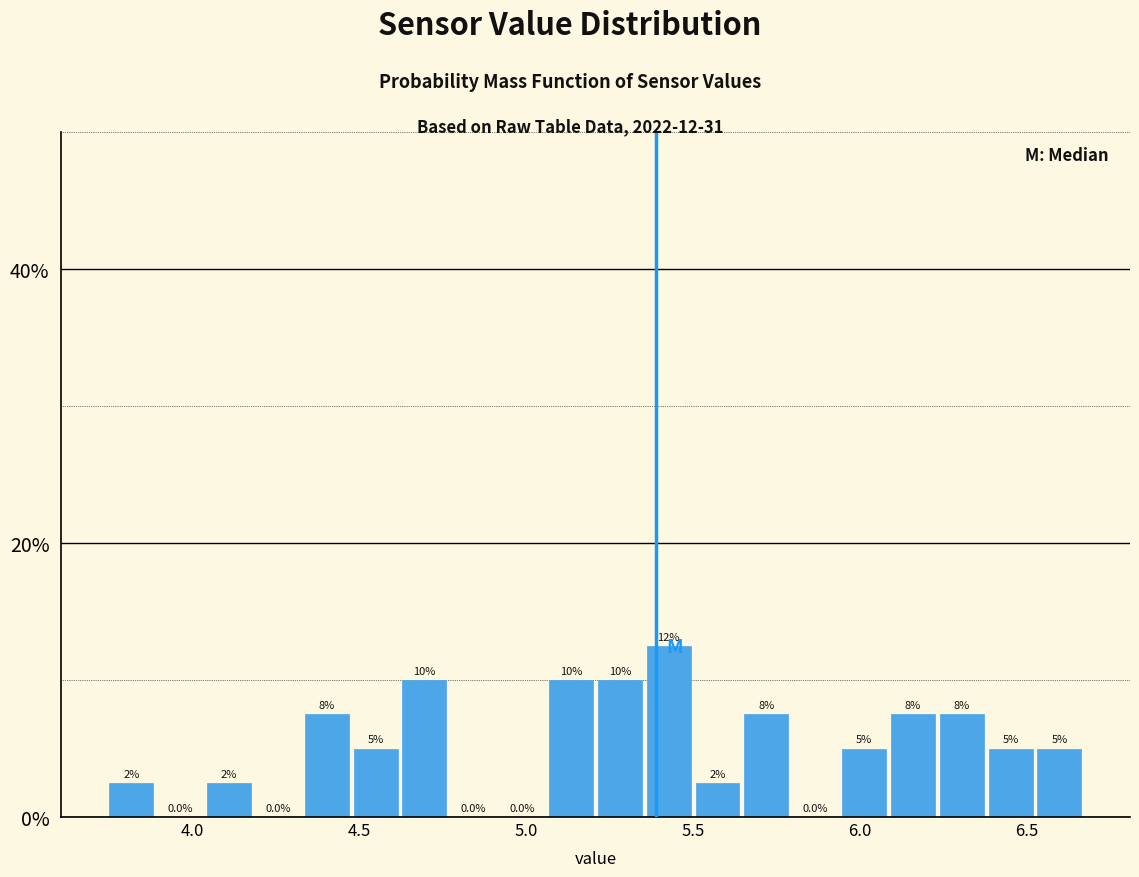

Read against the x-axis, roughly where is the centre of the tallest bar?

5.45